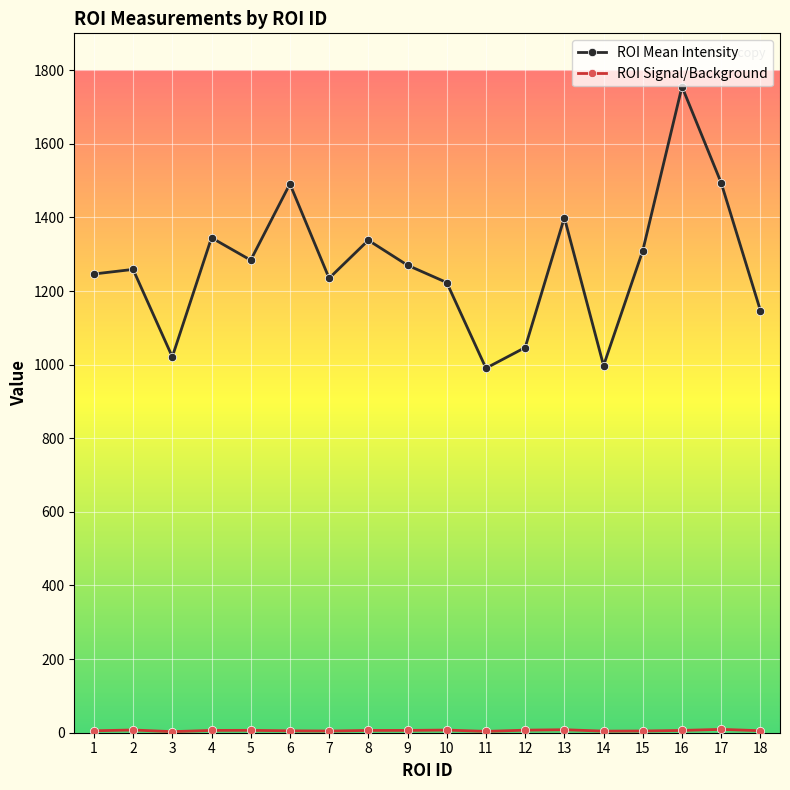

Does the chart display data point markers on the line(s)?

Yes